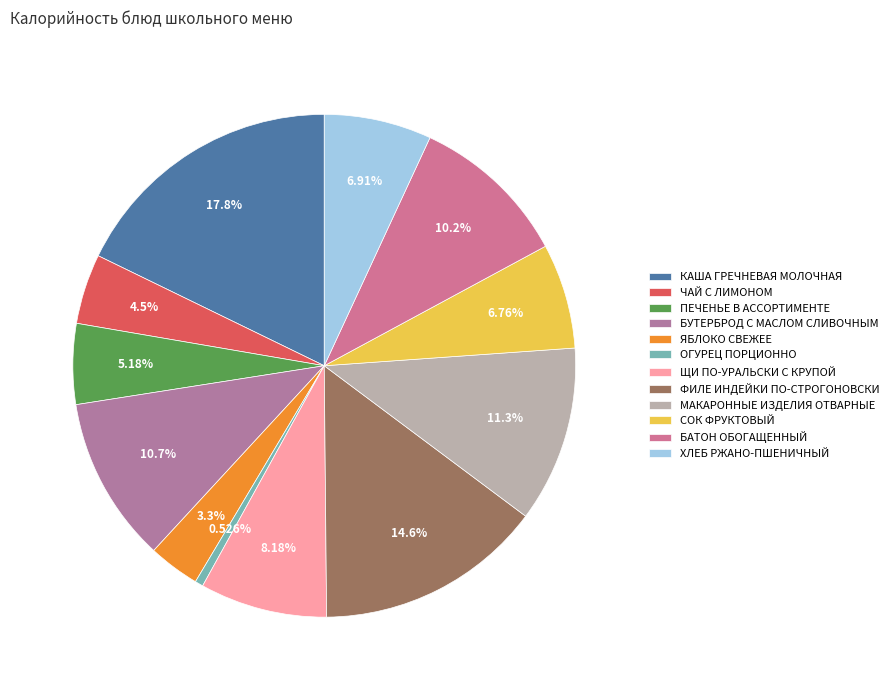

Do КАША ГРЕЧНЕВАЯ МОЛОЧНАЯ and ЩИ ПО-УРАЛЬСКИ С КРУПОЙ together represent more than half of the pie?

No